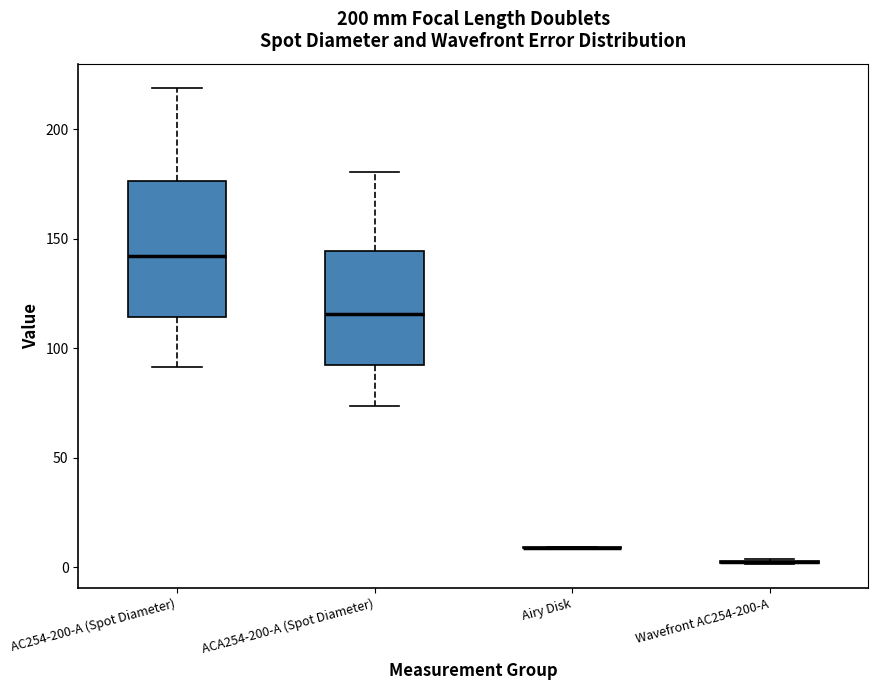

Reading left to right, transcribe this box plot: for each box, give where its median line is, the range the box spans, and where its two whiskers end, as read against the y-axis. The values are not printed on the chart, so give them approximately, as read against the axis.

AC254-200-A (Spot Diameter): median 140, box 115 to 175, whiskers 90 to 220
ACA254-200-A (Spot Diameter): median 115, box 90 to 145, whiskers 75 to 180
Airy Disk: box collapsed to a line at 10, whiskers 10 to 10
Wavefront AC254-200-A: box collapsed to a line at 0, whiskers 0 to 5